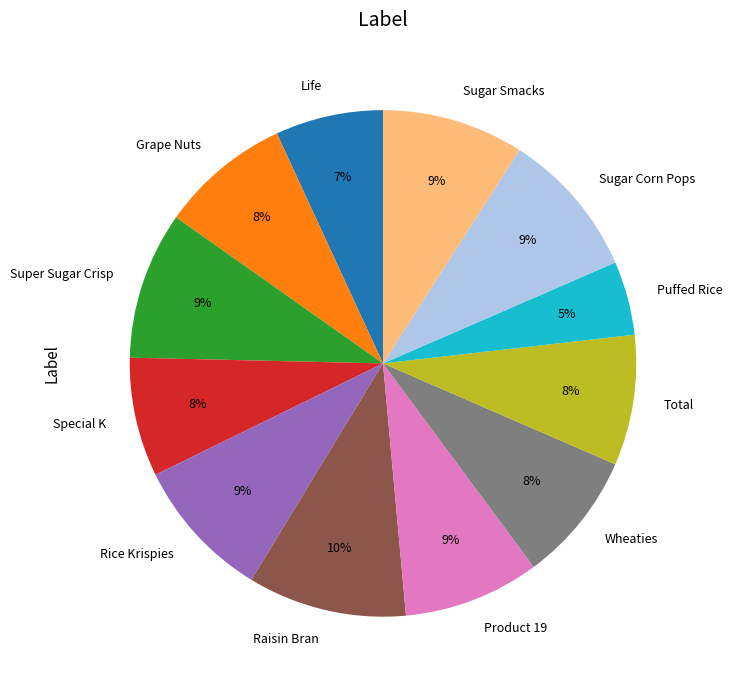

True or false: Grape Nuts accounts for 8% of the total.

True